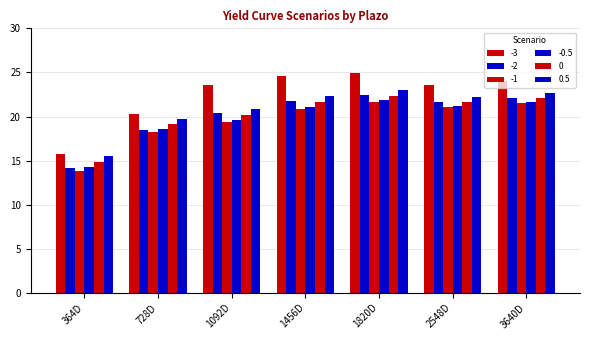

How many data points in -3 are less than 23?

2